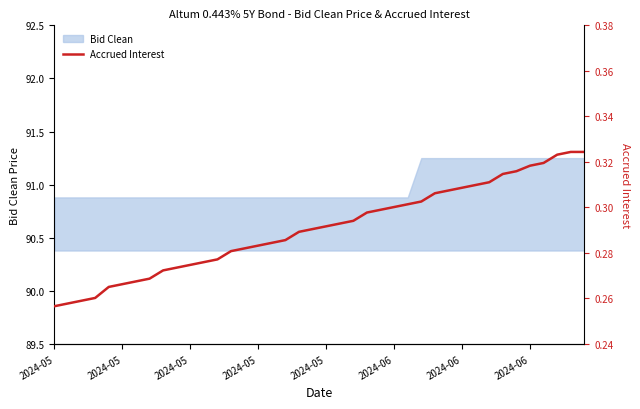

What is the sum of all values?

11.6